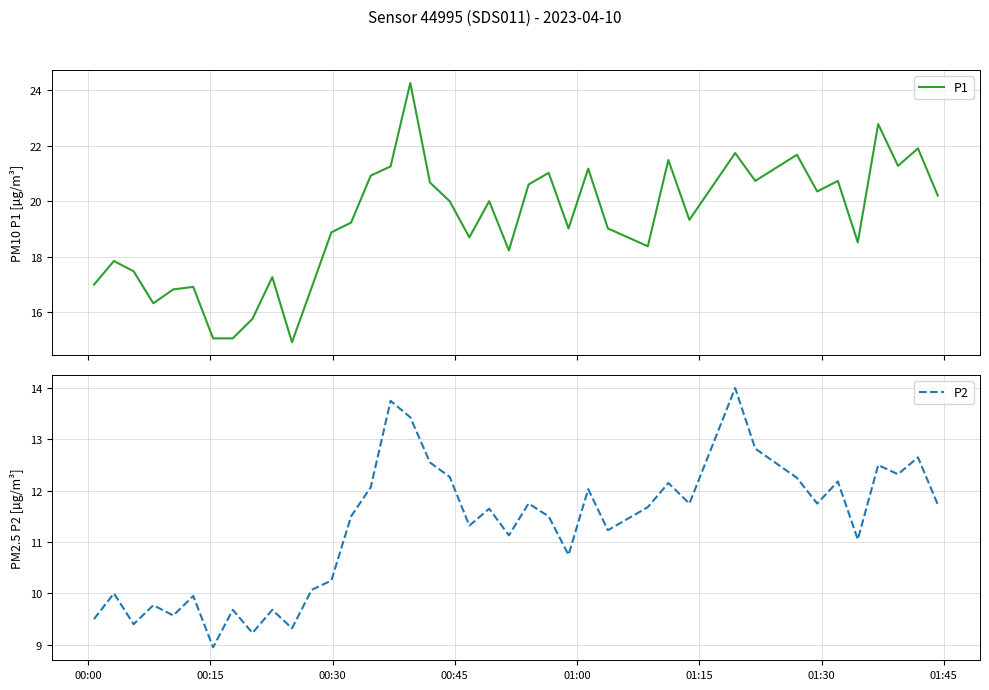

Reading right to left, list all the values displayed in this chart.

P1: 20.2	21.9	21.3	22.8	18.5	20.7	20.4	21.7	20.7	21.7	19.3	21.5	18.4	19.0	21.2	19.0	21.0	20.6	18.2	20.0	18.7	20.0	20.7	24.2	21.2	20.9	19.2	18.9	16.9	14.9	17.3	15.8	15.1	15.1	16.9	16.8	16.3	17.5	17.9	17.0
P2: 11.7	12.7	12.3	12.5	11.1	12.2	11.8	12.2	12.8	14.0	11.8	12.2	11.7	11.2	12.0	10.8	11.5	11.8	11.1	11.7	11.3	12.3	12.6	13.4	13.8	12.1	11.5	10.2	10.1	9.3	9.7	9.2	9.7	8.9	9.9	9.6	9.8	9.4	10.0	9.5